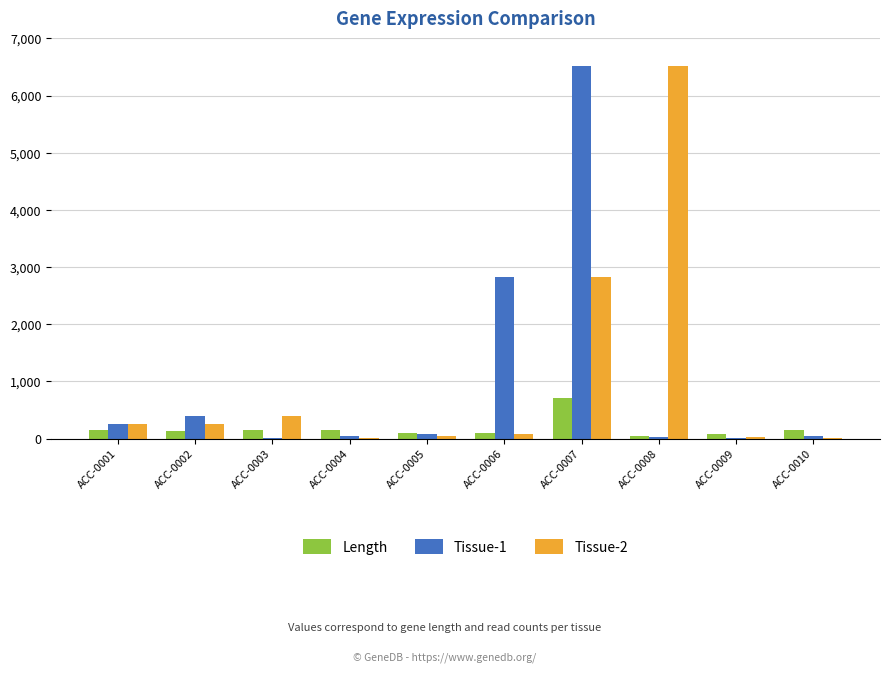

Is the value of Length at ACC-0001 greater than the value of Tissue-2 at ACC-0010?

Yes